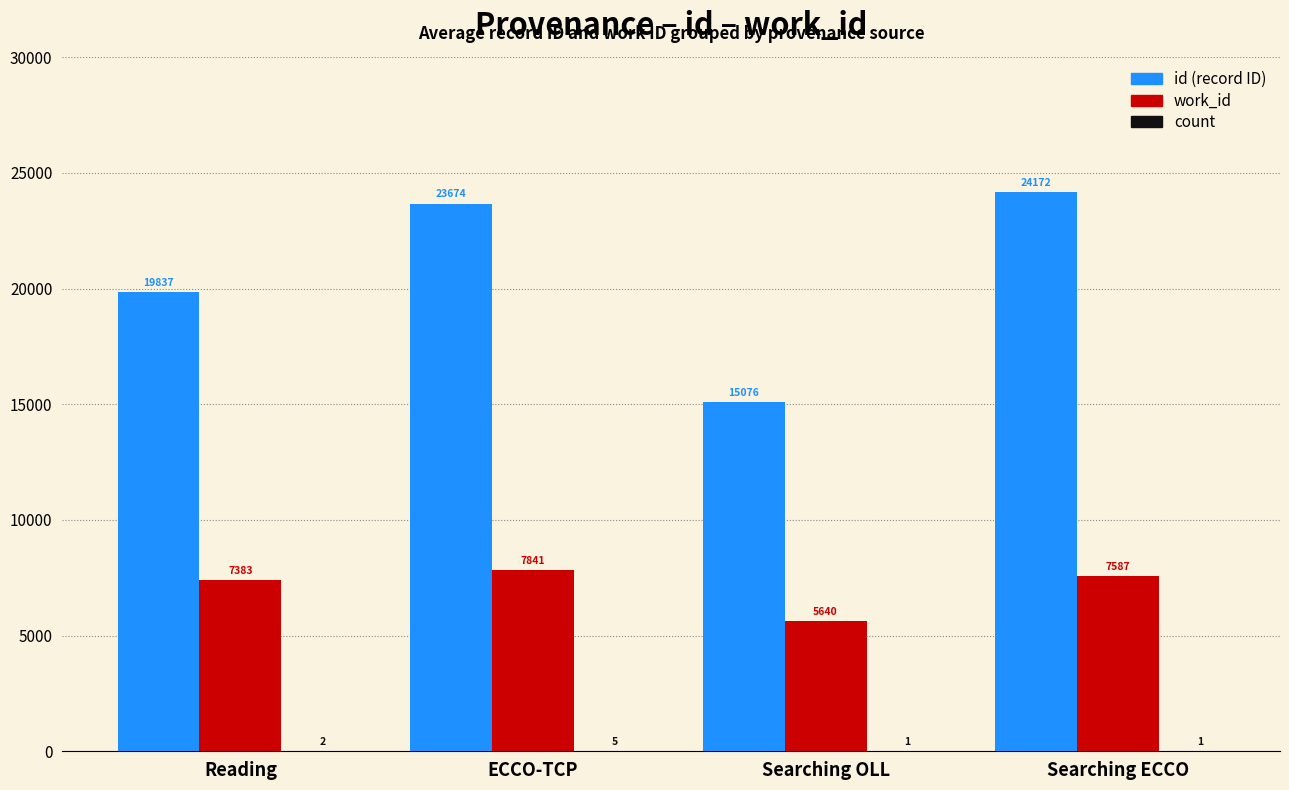

Which series changed the most between ECCO-TCP and Searching OLL?

id (record ID)